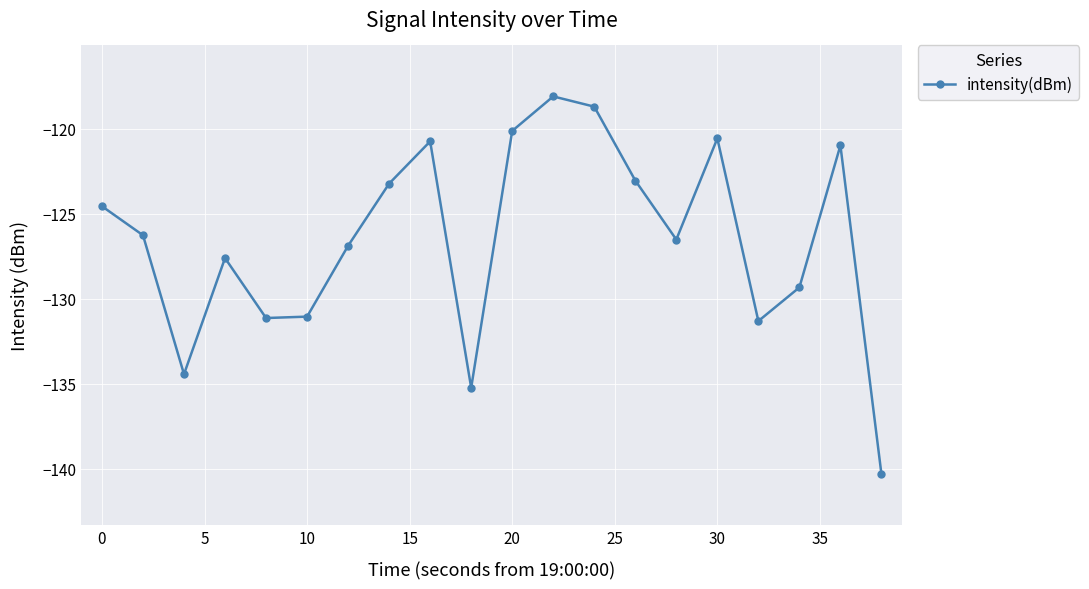

Reading right to left, transcribe all the data shown in this chart.

-140.3	-121.0	-129.3	-131.3	-120.6	-126.5	-123.0	-118.7	-118.1	-120.1	-135.2	-120.7	-123.2	-126.9	-131.1	-131.1	-127.6	-134.4	-126.3	-124.6